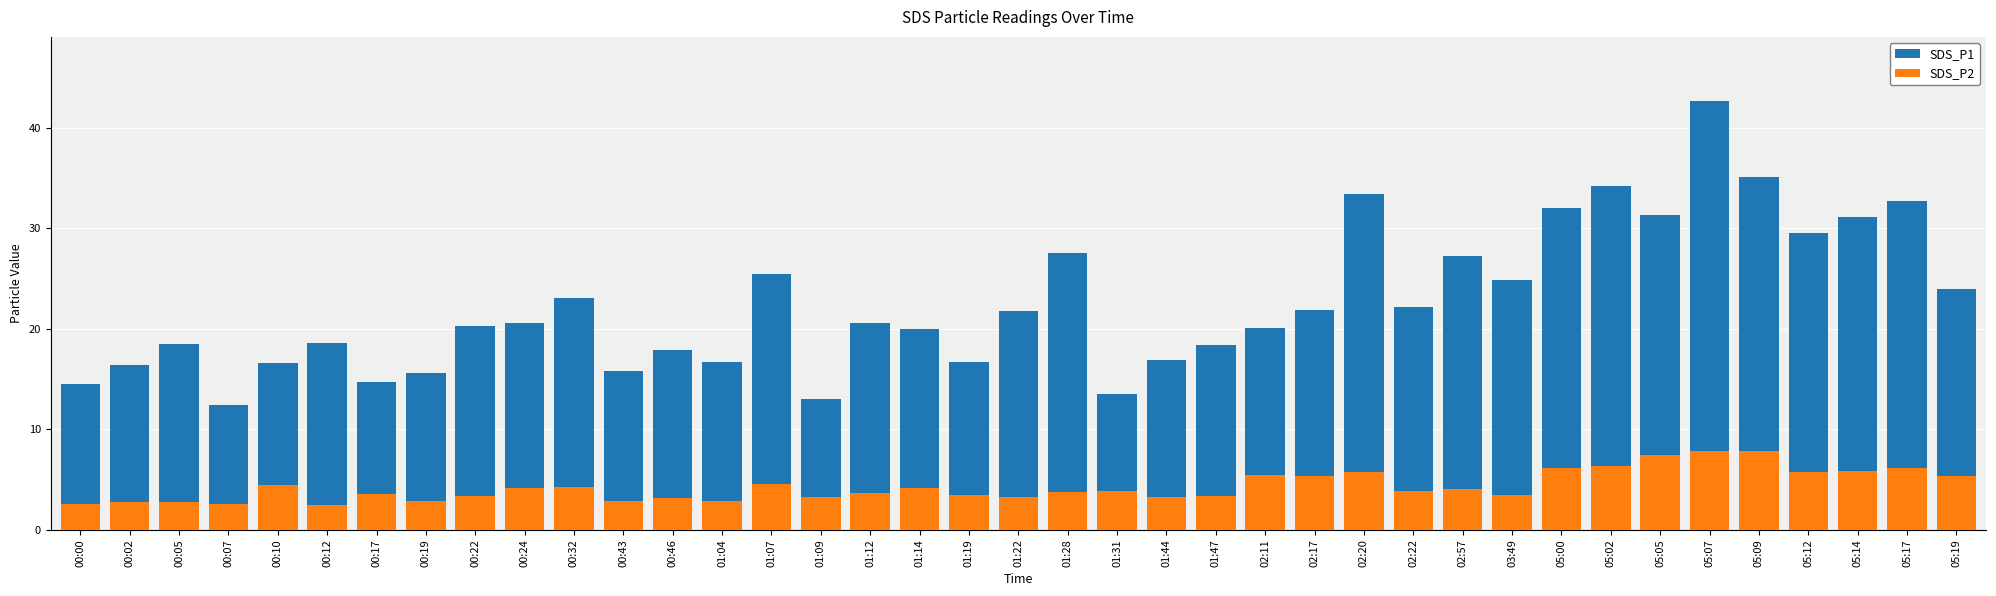

Does the chart contain any negative values?

No